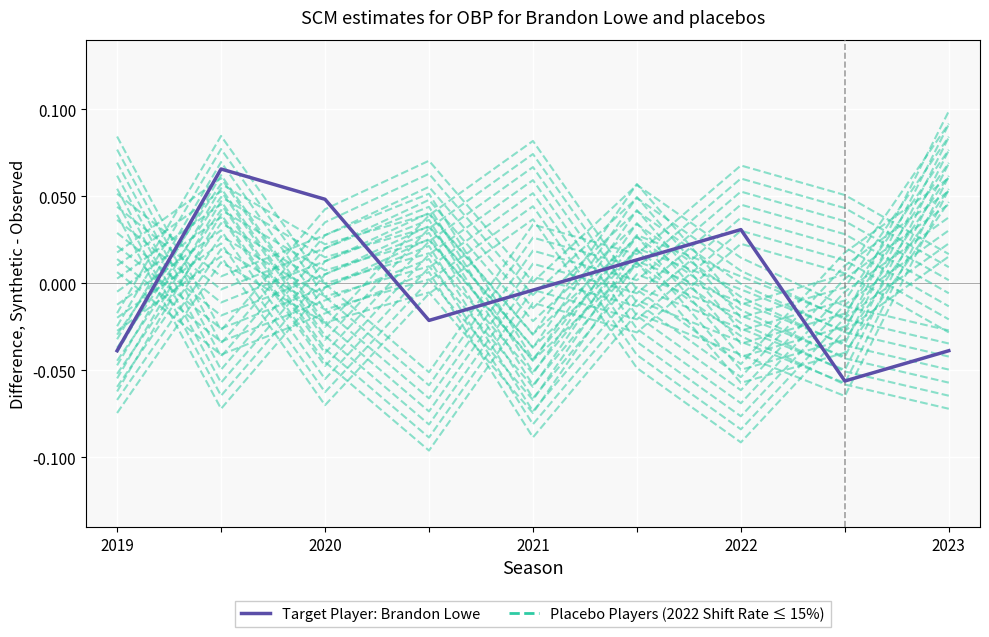

True or false: Placebo Players (2022 Shift Rate ≤ 15%) and Target Player: Brandon Lowe cross at least once.

True